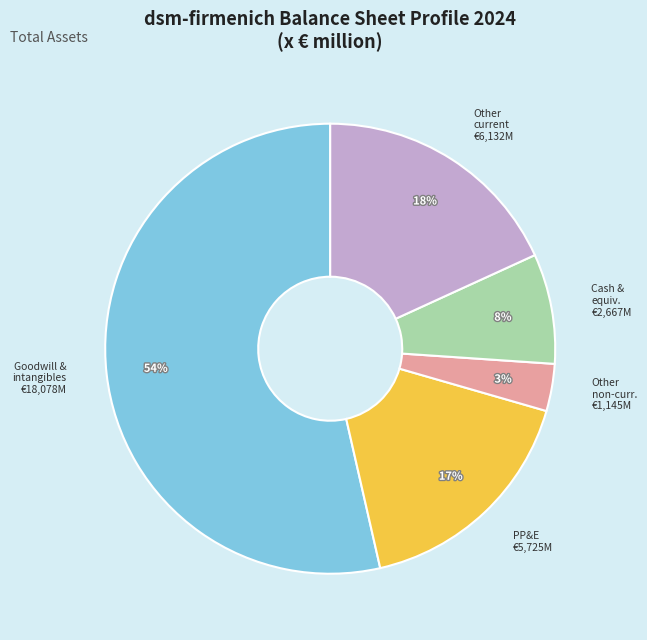

Count the number of slices in the pie.

5